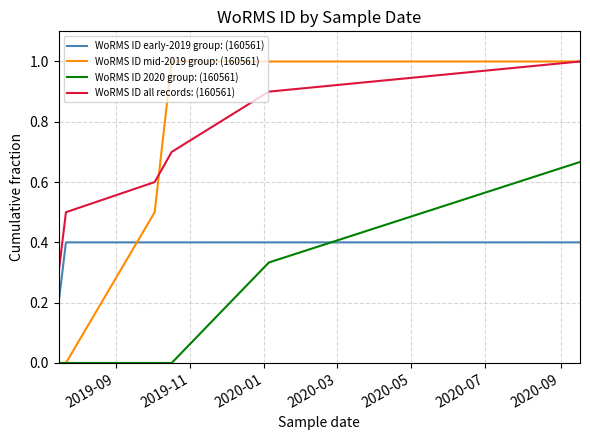

True or false: WoRMS ID all records: (160561) and WoRMS ID early-2019 group: (160561) cross at least once.

False